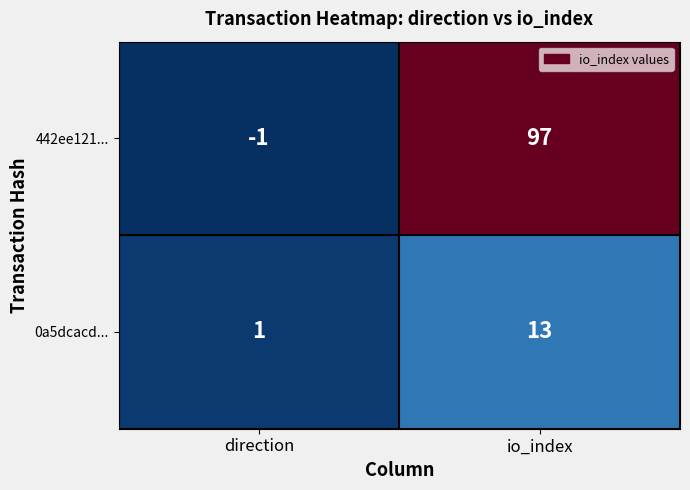

What is the difference between the highest and lowest values at io_index?

84